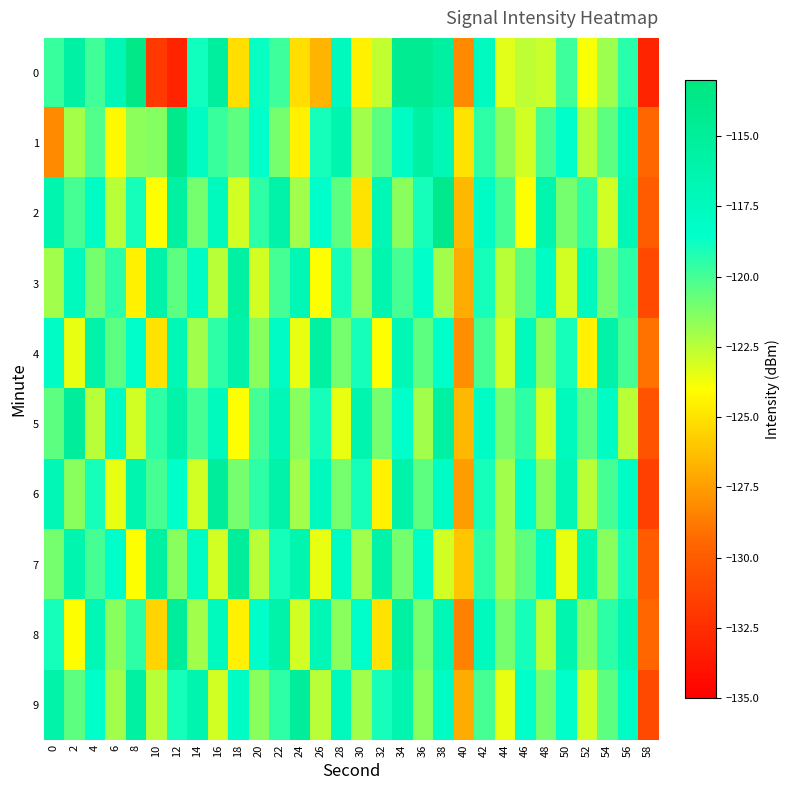

Between 54 and 38, which is larger?

38